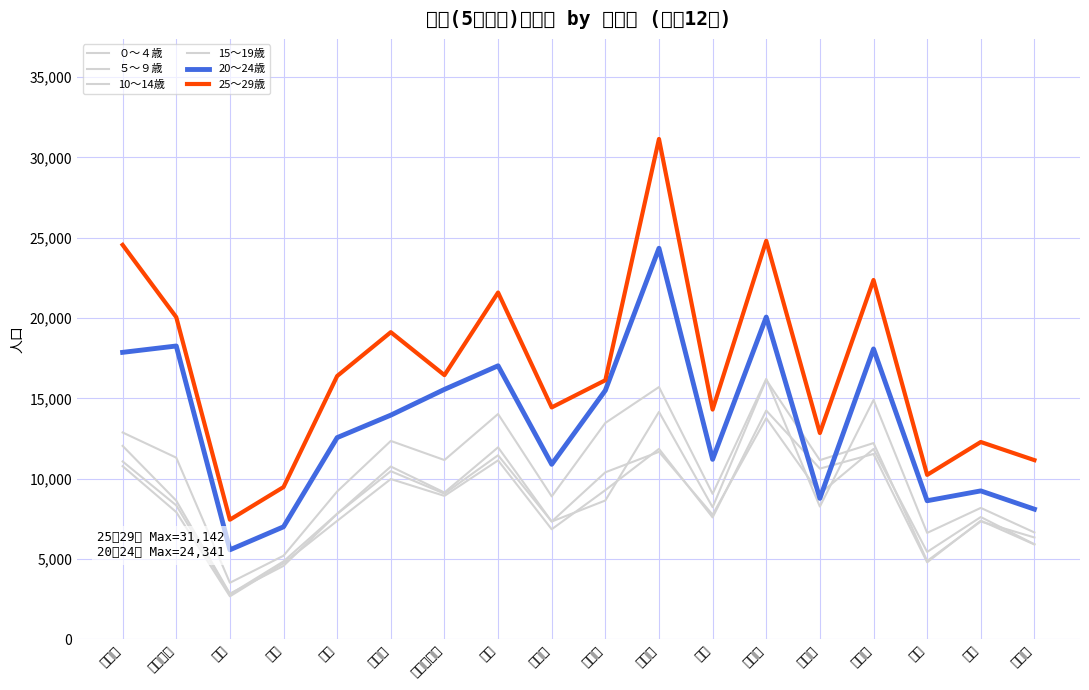

What is the value of the ０～４歳 point at the 7th from the left?

9069